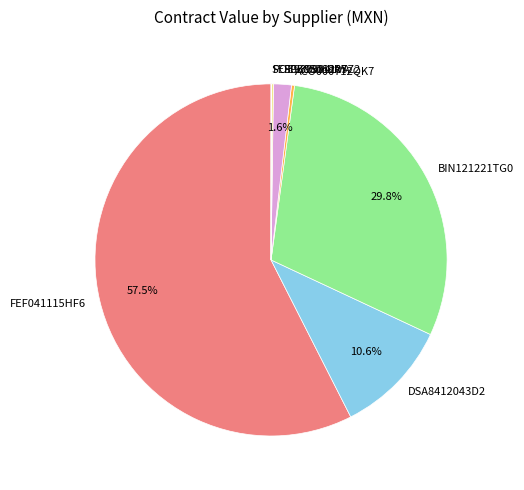

Which category has the biggest portion of the pie?

FEF041115HF6